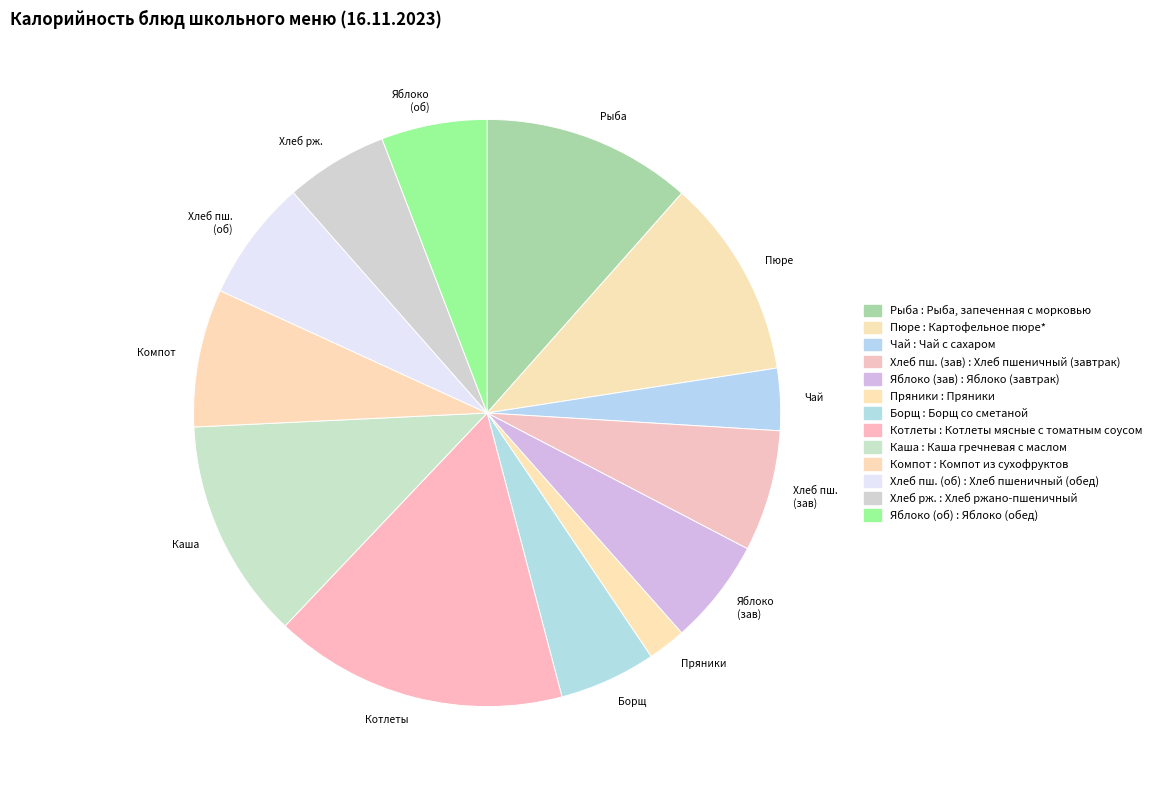

What is the largest slice in the pie chart?

Котлеты